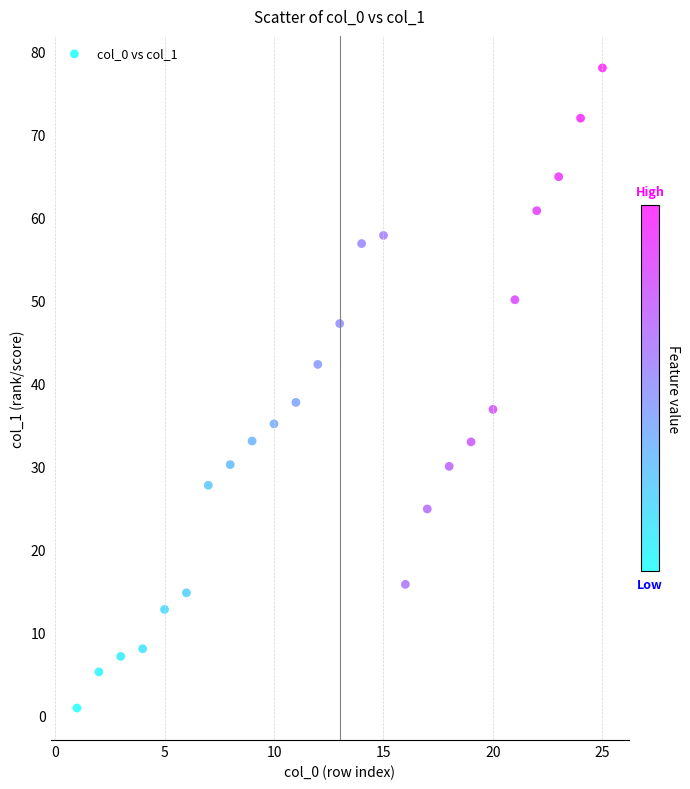

What is the range of Y values (max minus min)?

77.0